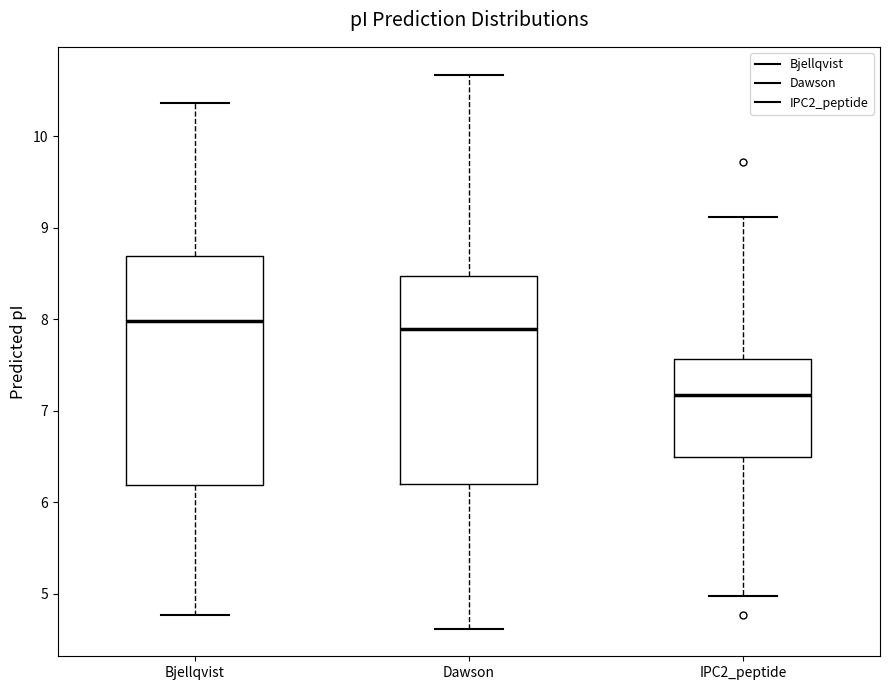

Which box's median line is the lowest?

IPC2_peptide